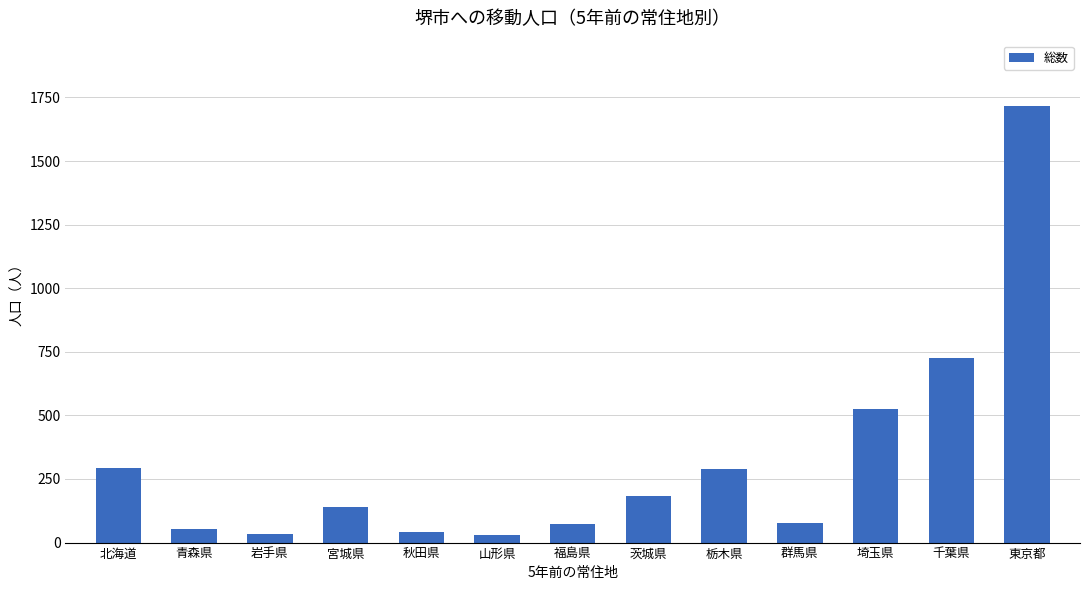

What is the label of the 8th bar from the left?

茨城県